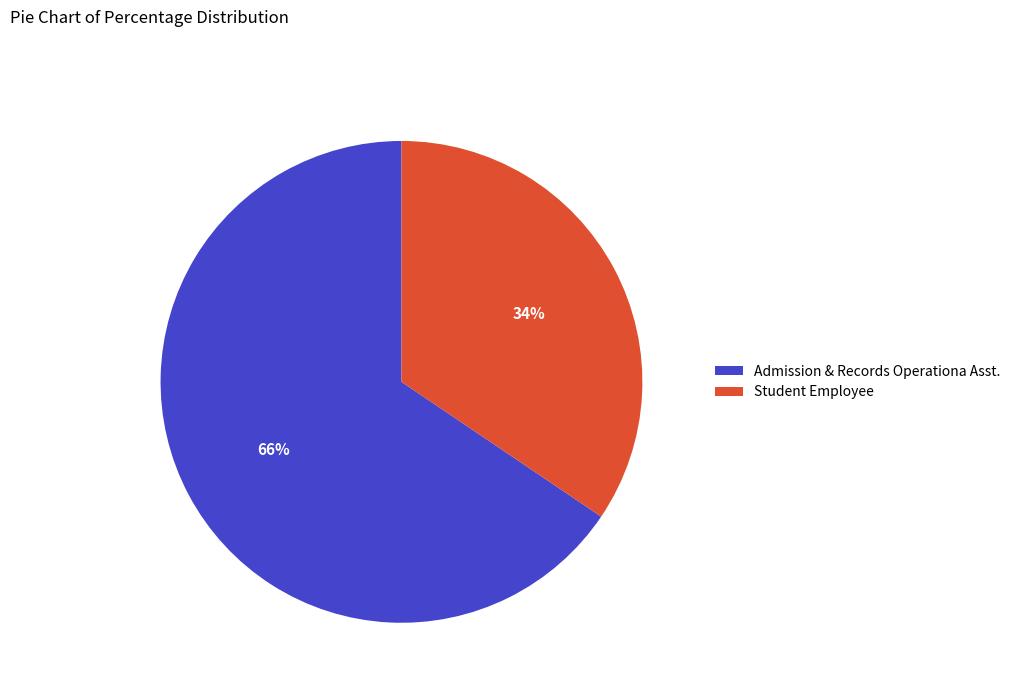

Count the number of slices in the pie.

2